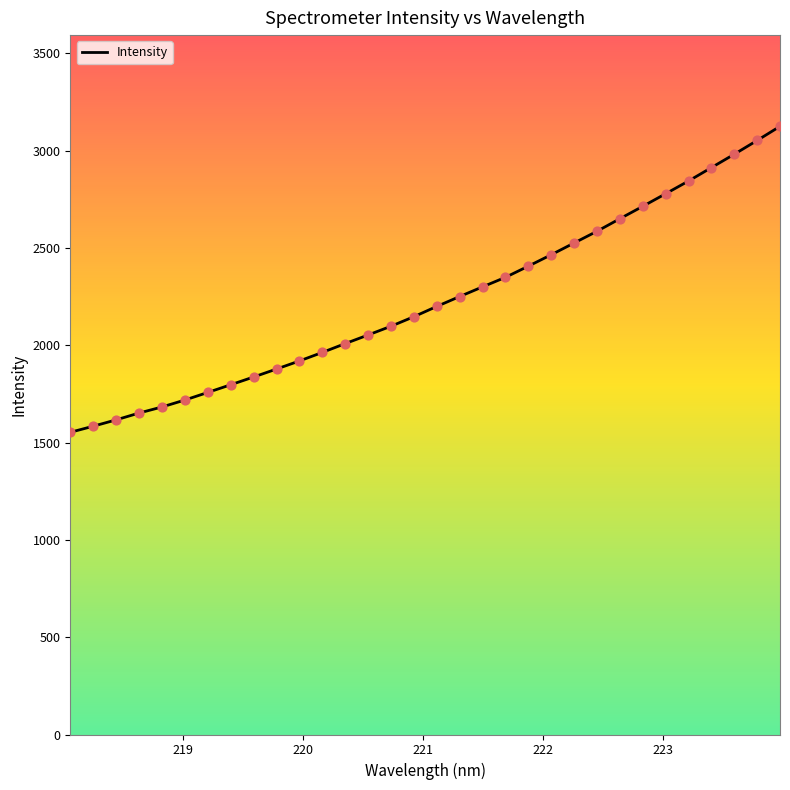

What is the smallest value displayed?

1552.6